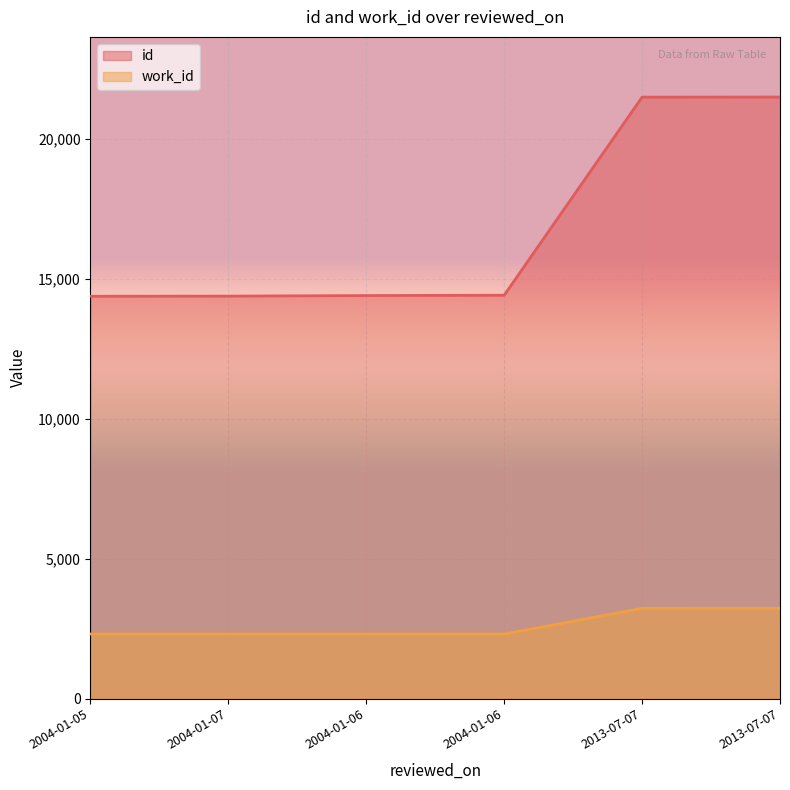

Reading right to left, extract all data points from this chart.

id: 2013-07-07=21495.0	2013-07-07=21491.0	2004-01-06=14413.0	2004-01-06=14401.0	2004-01-07=14381.0	2004-01-05=14376.0
work_id: 2013-07-07=3224.2	2013-07-07=3223.8	2004-01-06=2305.0	2004-01-06=2305.0	2004-01-07=2305.0	2004-01-05=2305.0